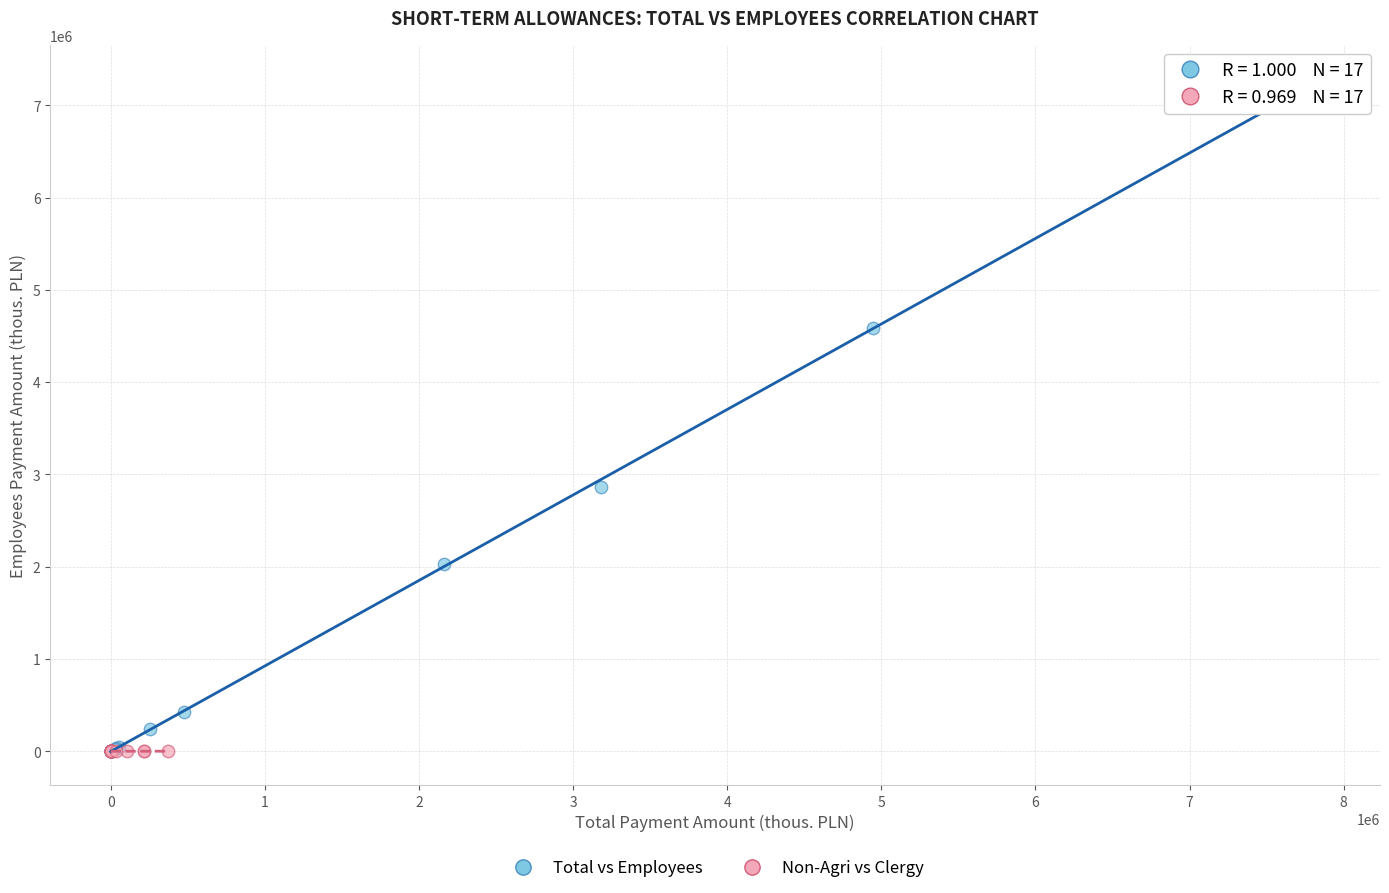

Which series has the widest spread of Y values?

Total vs Employees